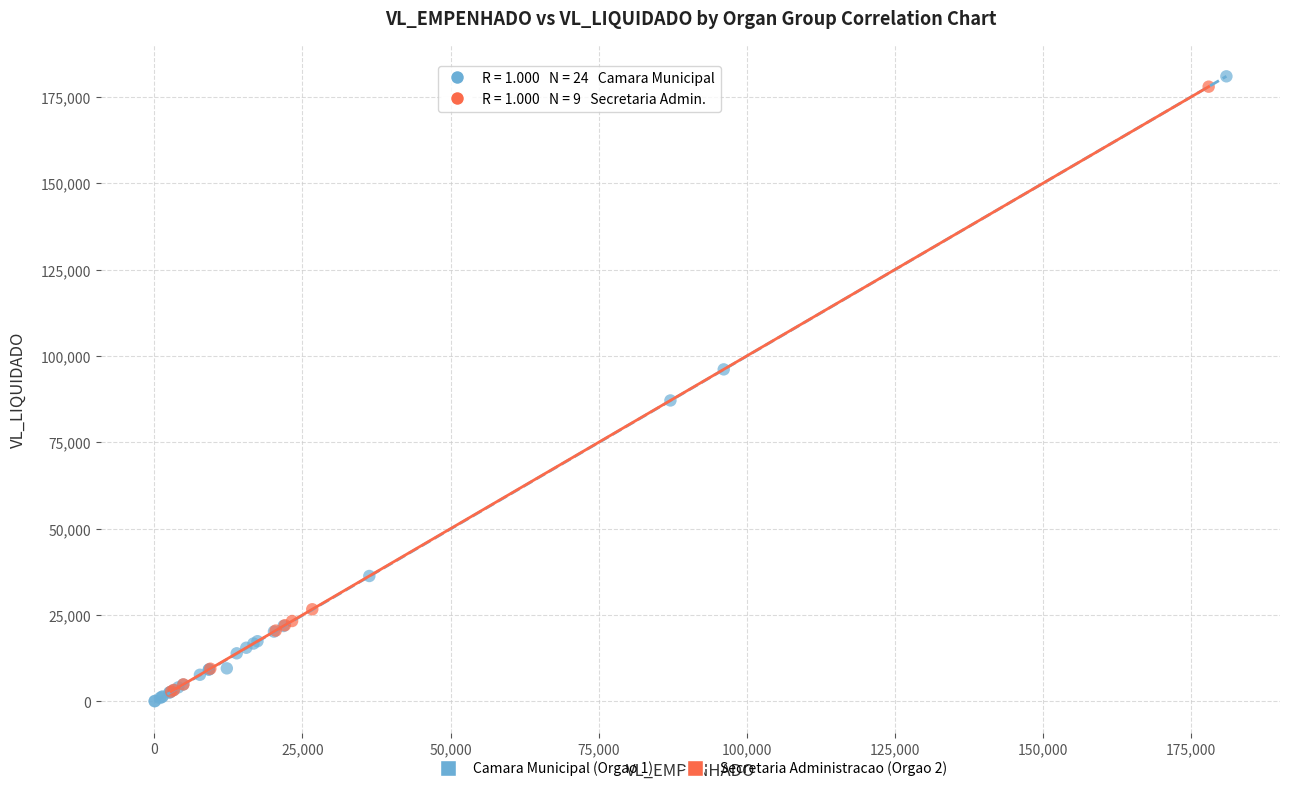

Which series reaches the minimum Y coordinate?

Camara Municipal (Orgao 1)